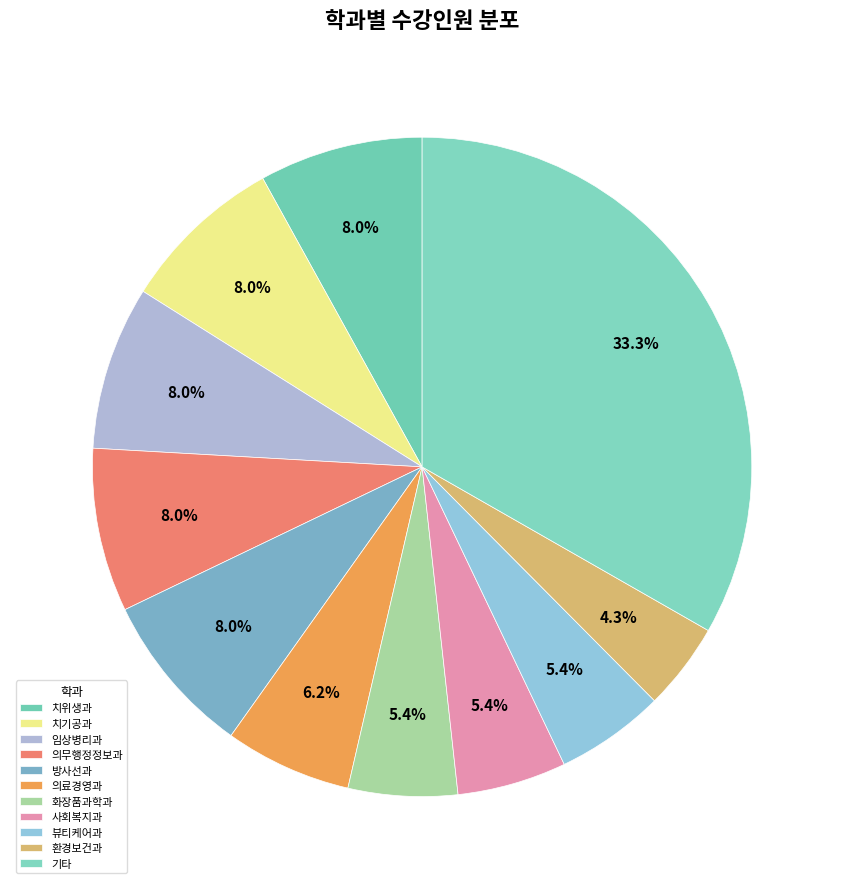

How many slices are in this pie chart?

11